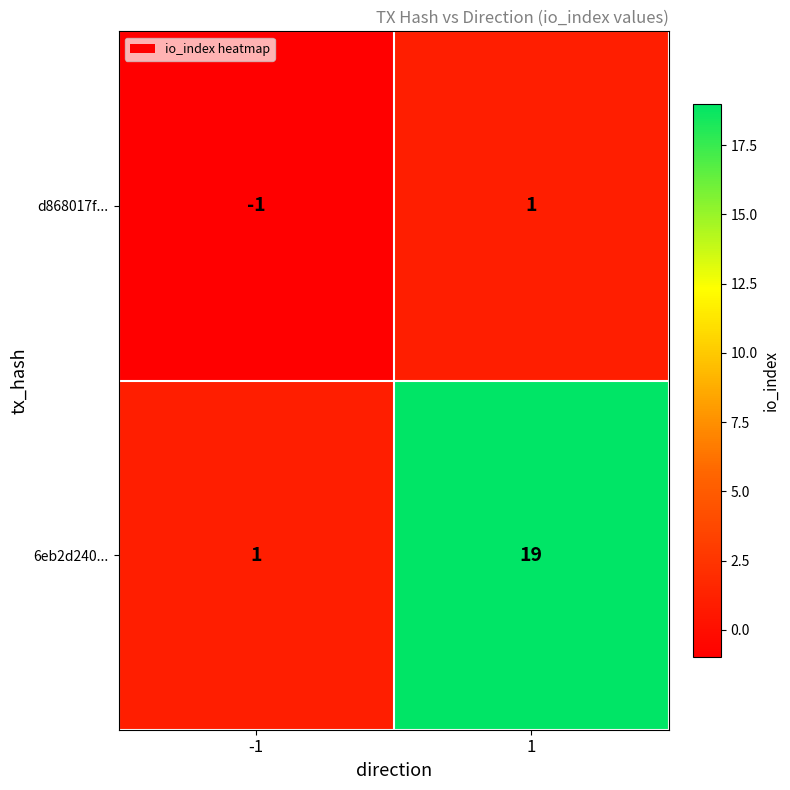

What is the average value of the 6eb2d240... series?

10